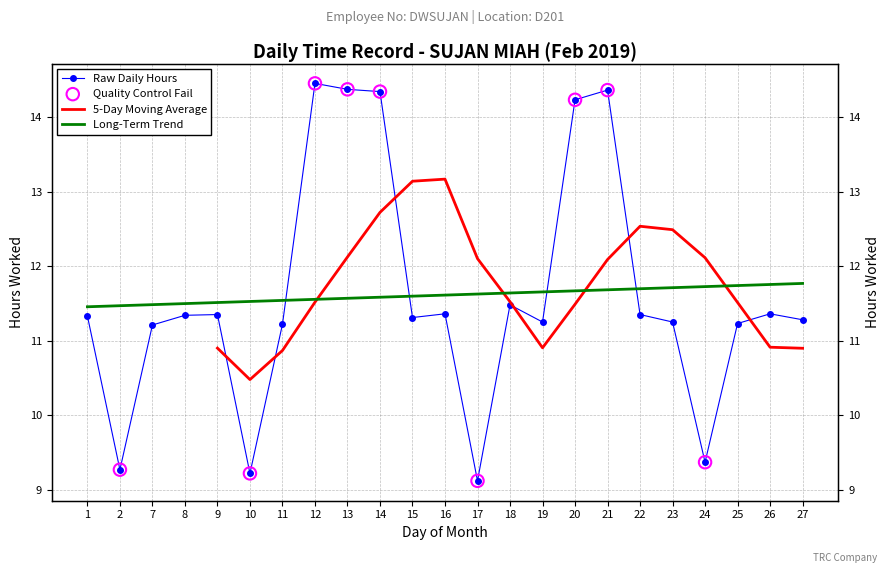

What is the change in value from 7 to 18?

+0.3